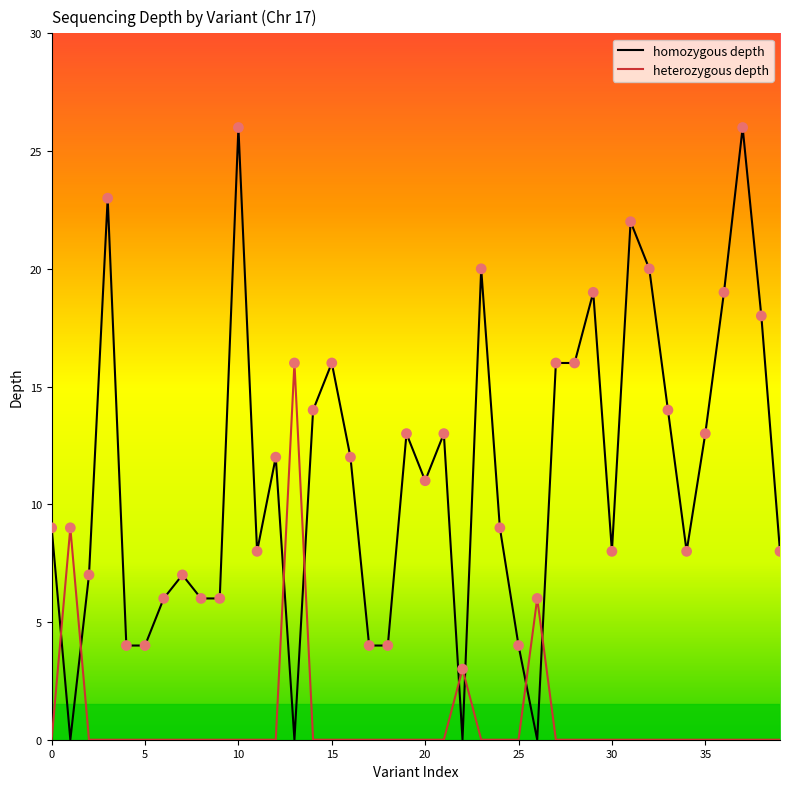

At which category is the sum across all series the highest?

10